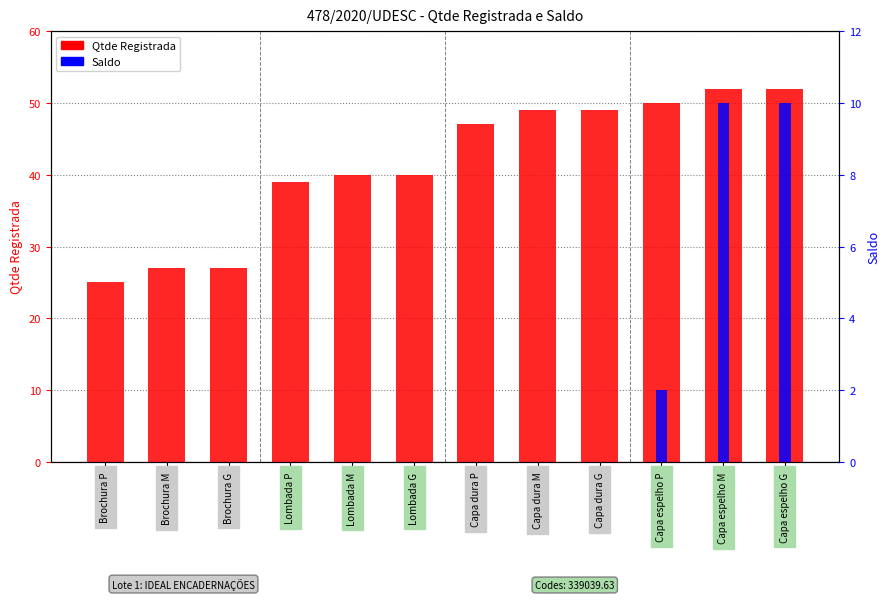

What is the sum of all Saldo values?

22